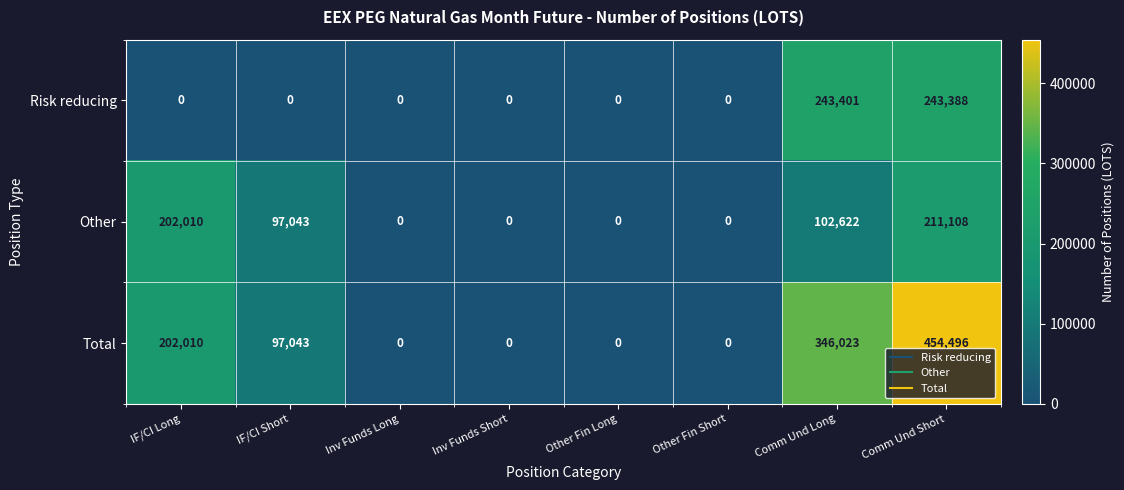

How many values in Other are above zero?

4